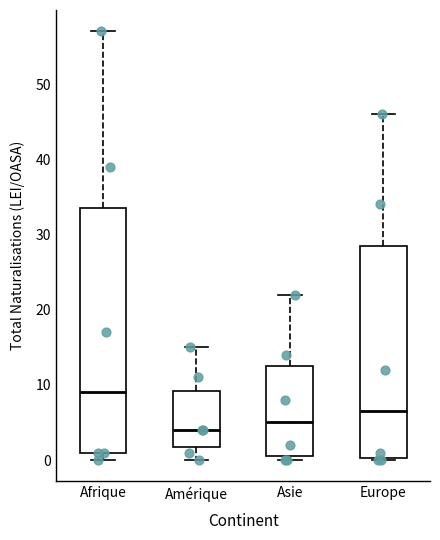

Where does the median line of the box for Asie sit on the y-axis? The values are not printed on the chart, so give them approximately, as read against the axis.

5